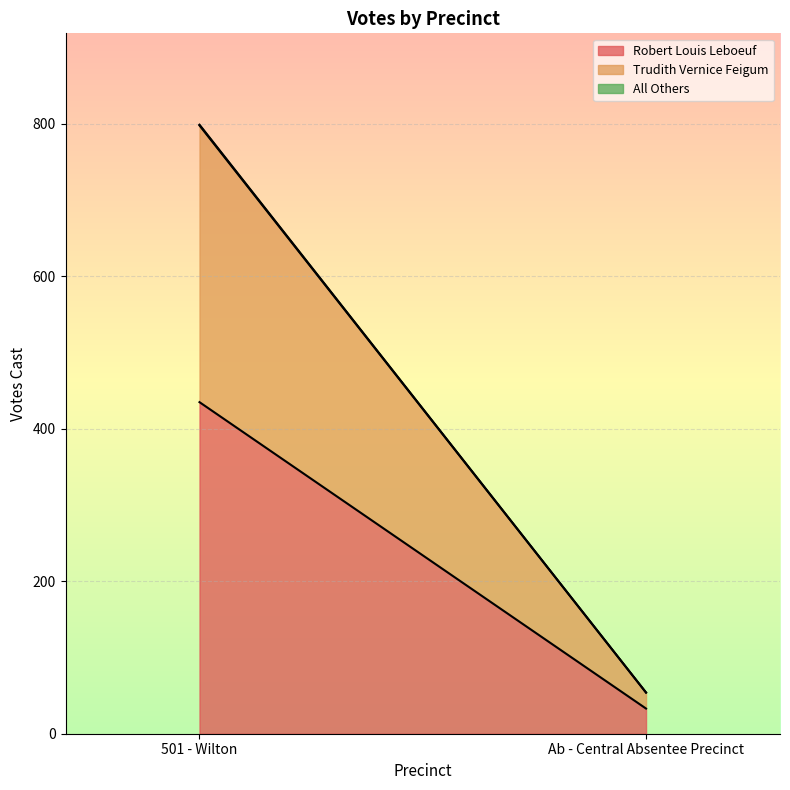

Reading left to right, extract all data points from this chart.

Robert Louis Leboeuf: 501 - Wilton=435	Ab - Central Absentee Precinct=33
Trudith Vernice Feigum: 501 - Wilton=363	Ab - Central Absentee Precinct=21
All Others: 501 - Wilton=1	Ab - Central Absentee Precinct=0